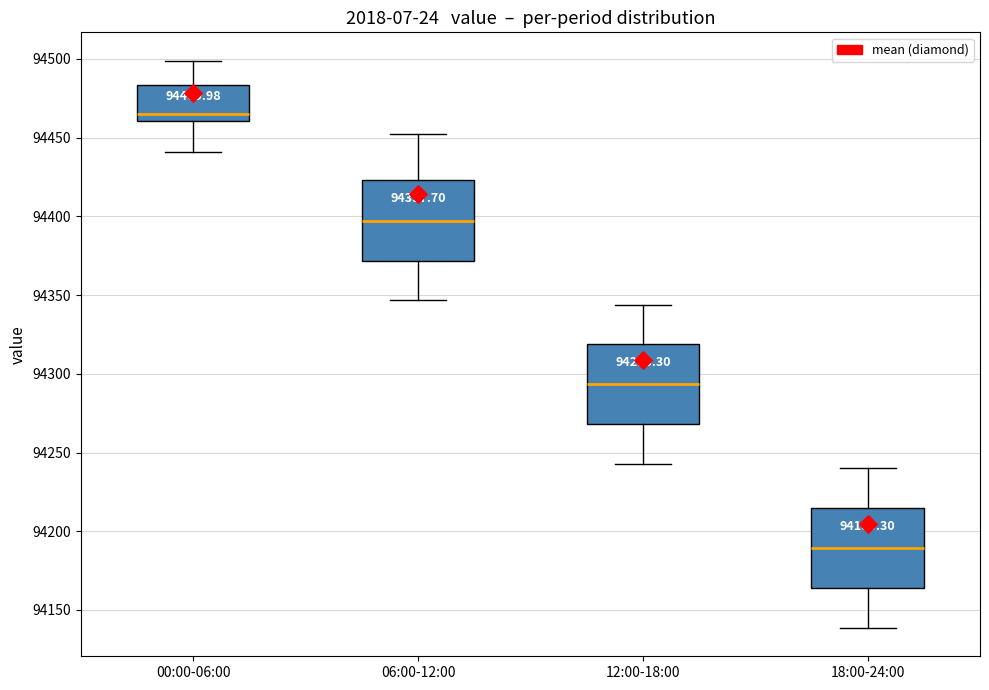

Which box's median line is the highest?

00:00-06:00